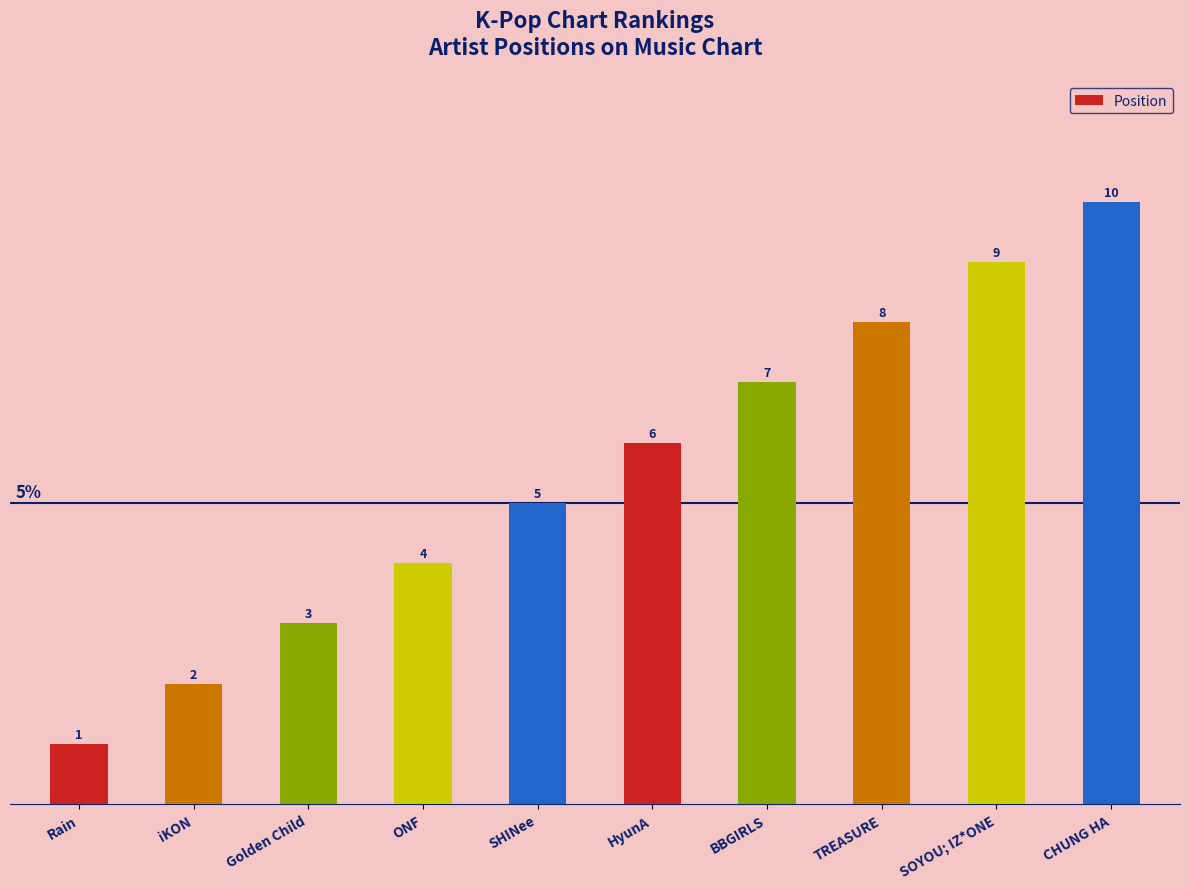

What is the change in value from BBGIRLS to SOYOU; IZ*ONE?

+2